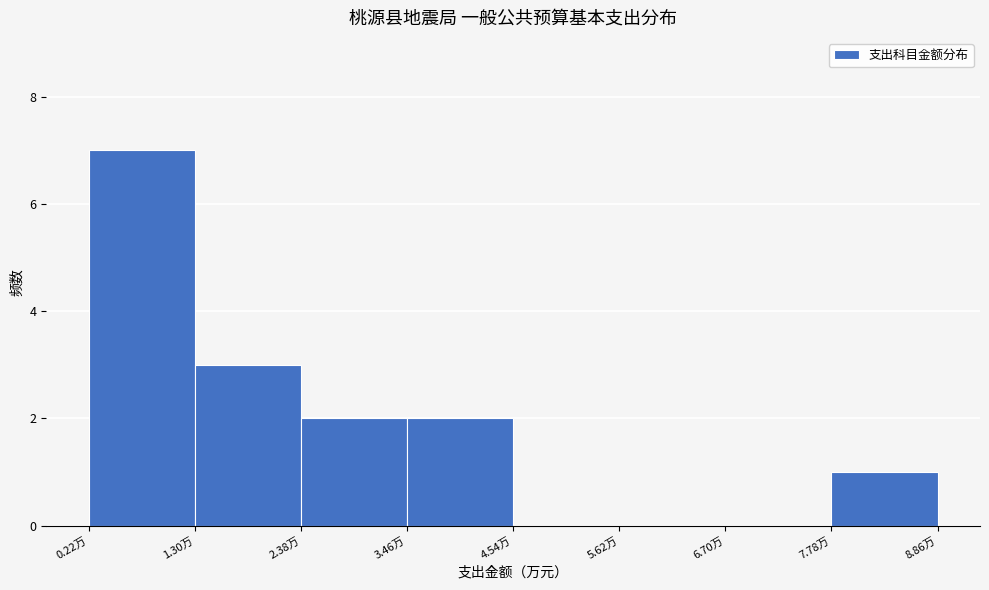

Over which range of the x-axis is the bar tallest?

0.2 to 1.2